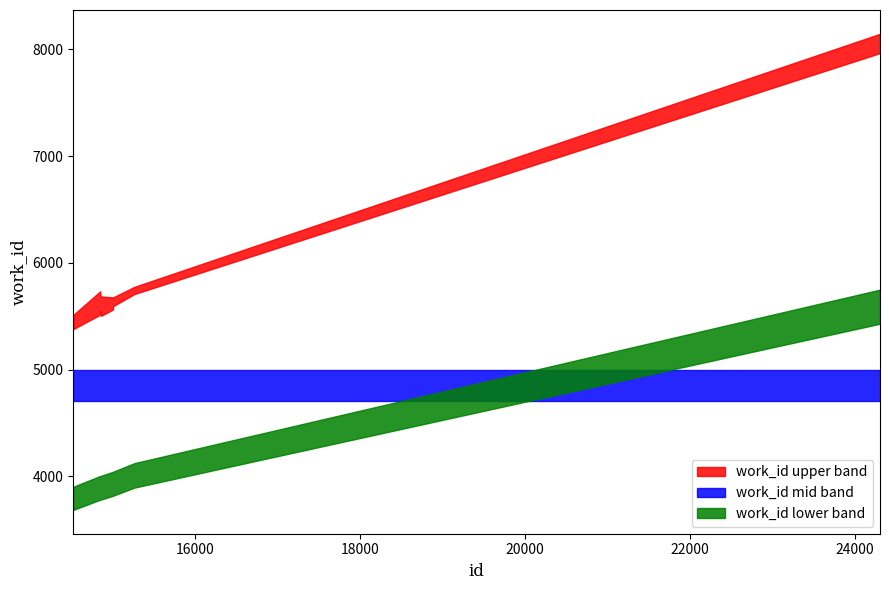

What is the difference between the maximum and minimum values?

2565